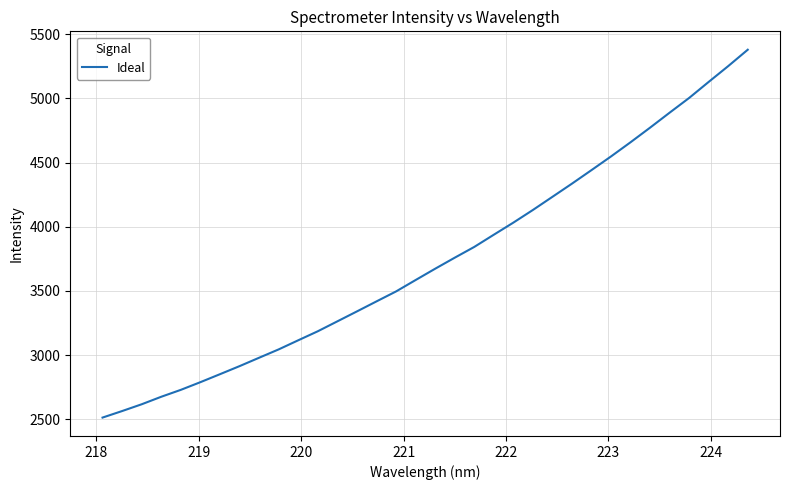

What is the smallest value displayed?

2514.1